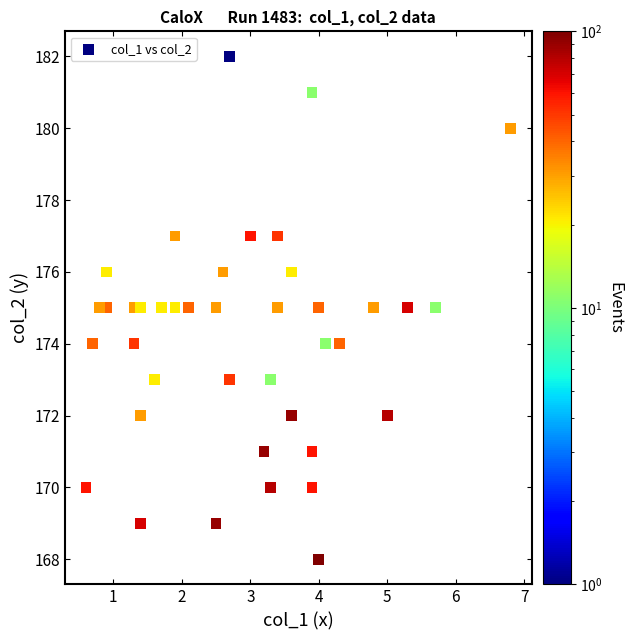

What is the range of Y values (max minus min)?

14